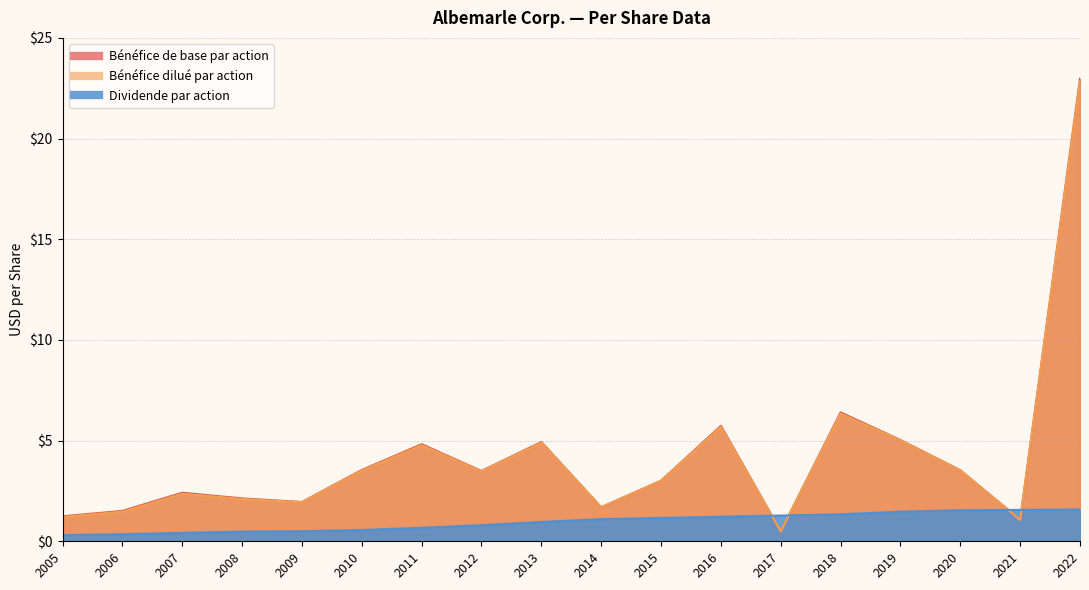

Between 2013 and 2016, which is larger?

2016